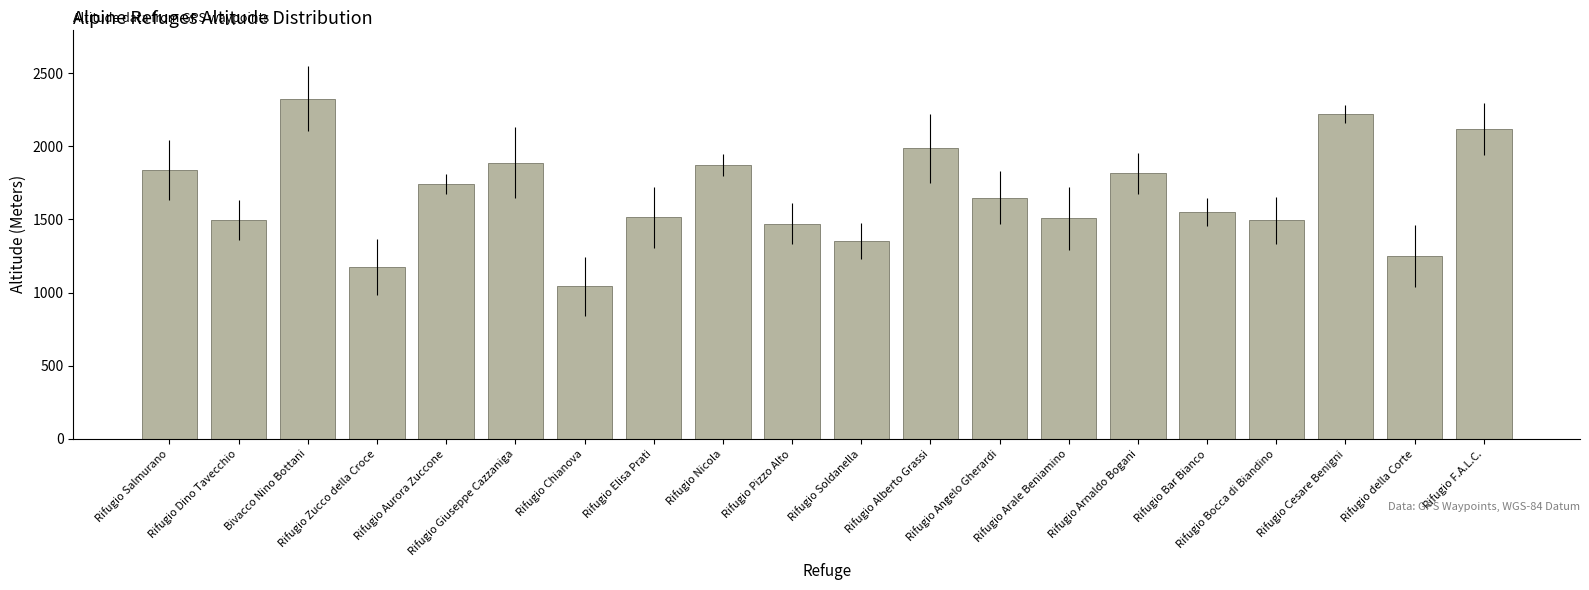

Read the value at Rifugio Dino Tavecchio.

1498